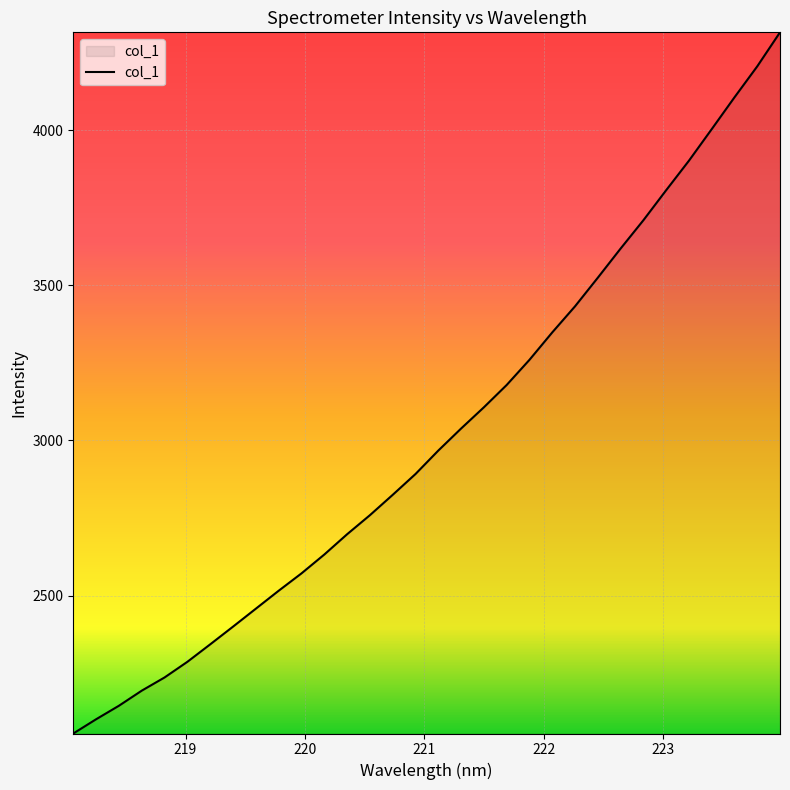

What is the difference between the maximum and minimum values?

2259.0